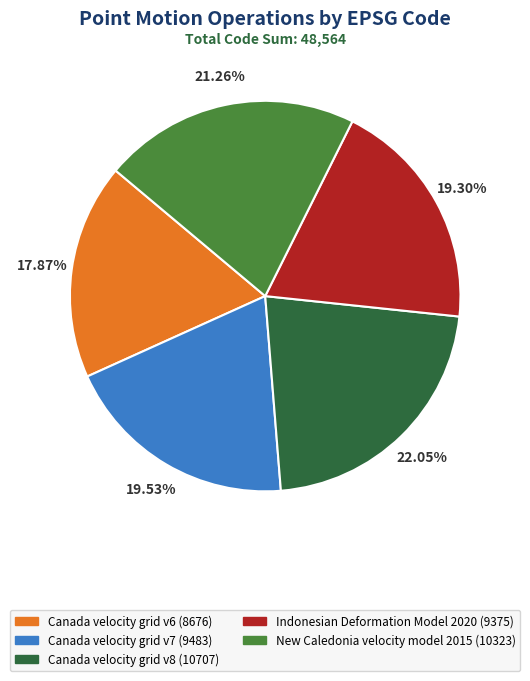

Does any single category account for the majority?

No